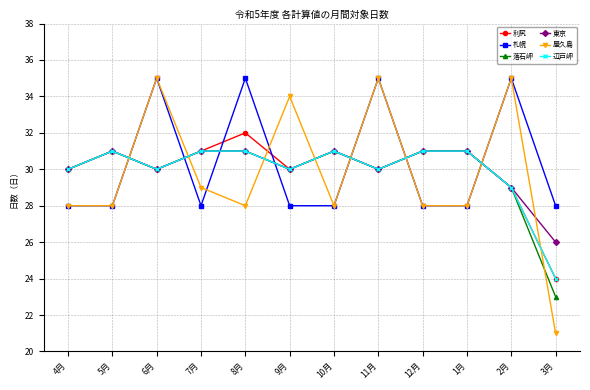

Is it true that 東京 equals 41 at 3月?

False